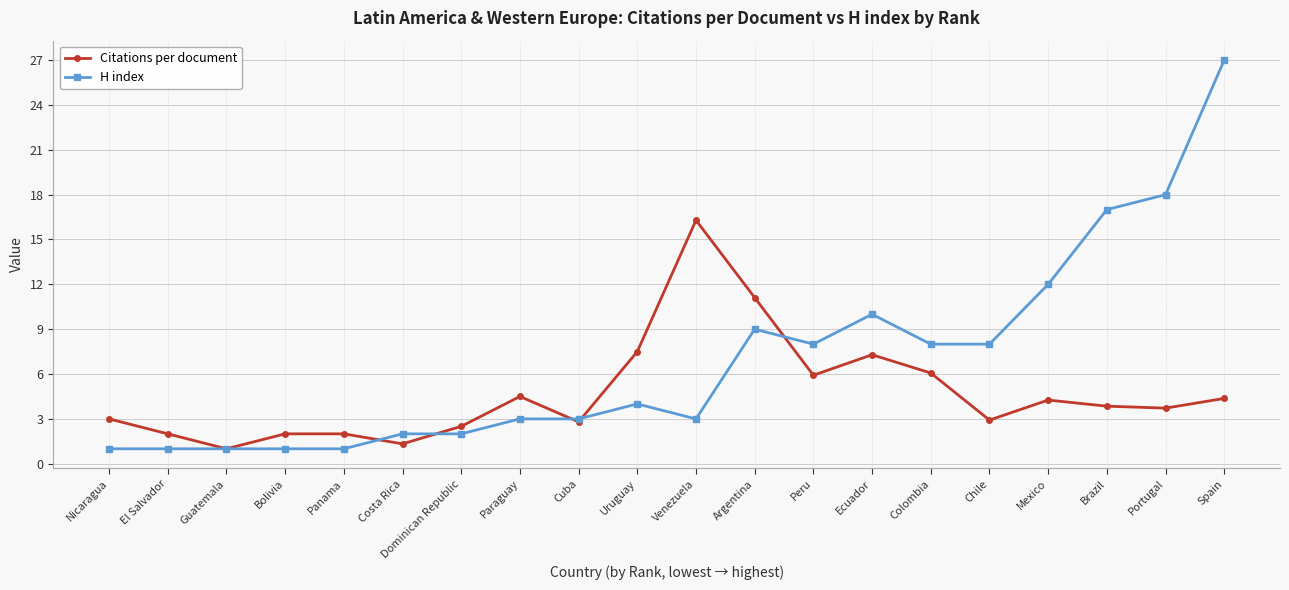

What is the total value across all series at Nicaragua?

4.0